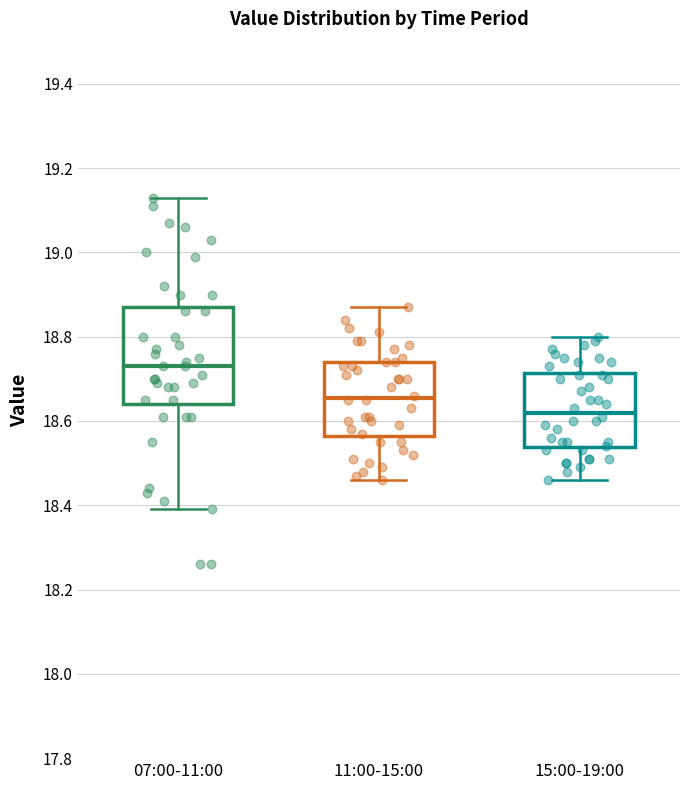

Which box is the tallest, from its lower edge to its upper edge?

07:00-11:00